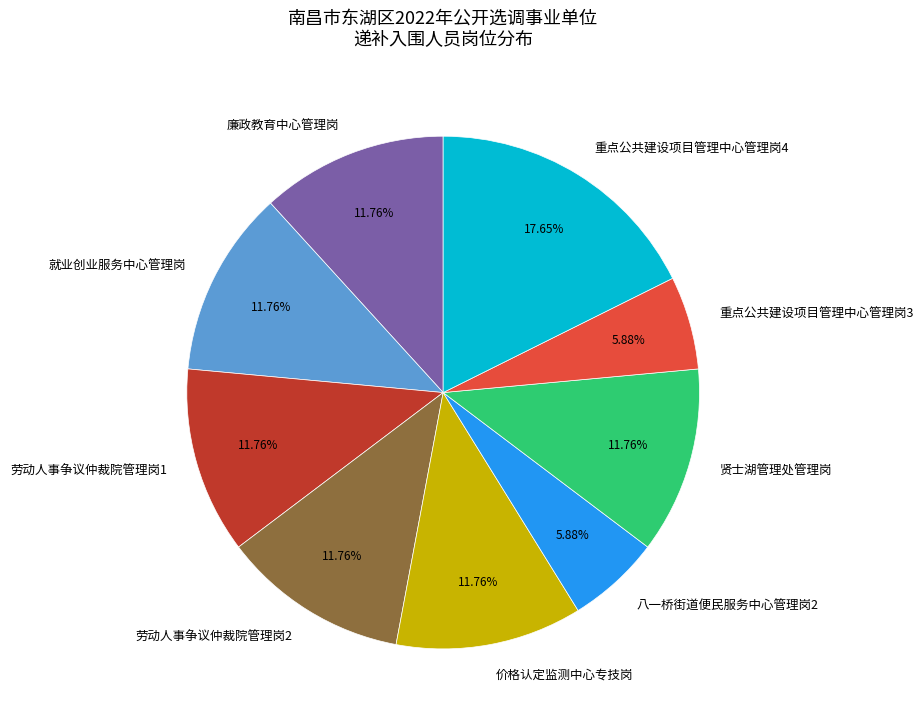

Do 劳动人事争议仲裁院管理岗1 and 就业创业服务中心管理岗 together represent more than half of the pie?

No